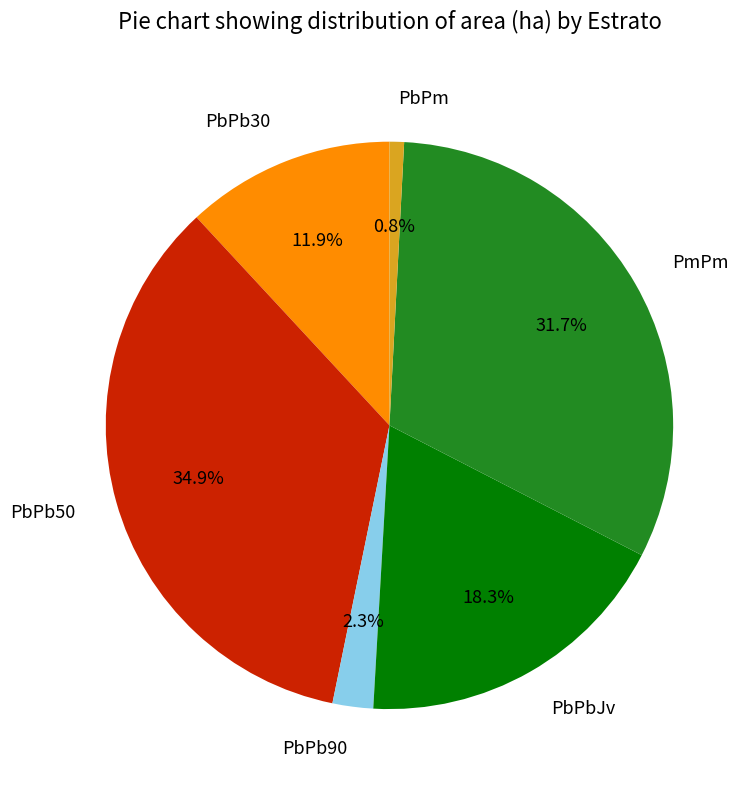

Do PmPm and PbPb90 together represent more than half of the pie?

No